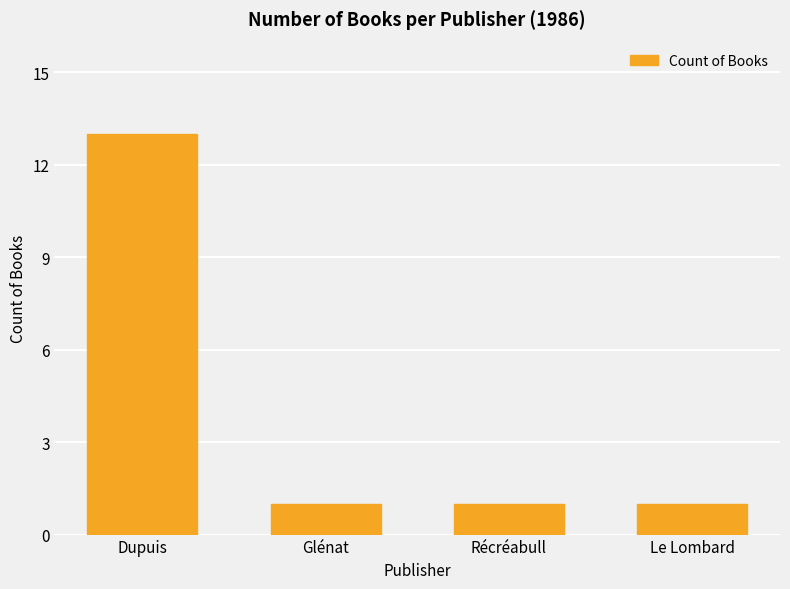

Reading left to right, transcribe all the data shown in this chart.

13	1	1	1